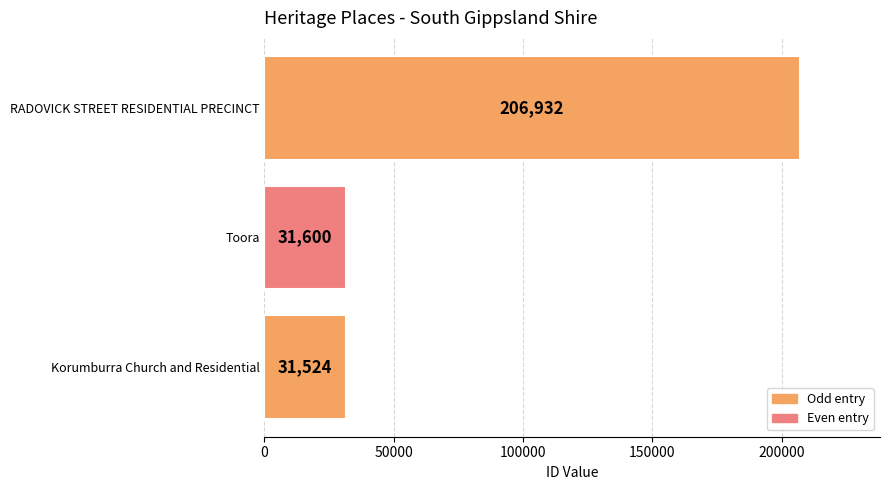

List the labels in order of value, largest first.

RADOVICK STREET RESIDENTIAL PRECINCT, Toora, Korumburra Church and Residential